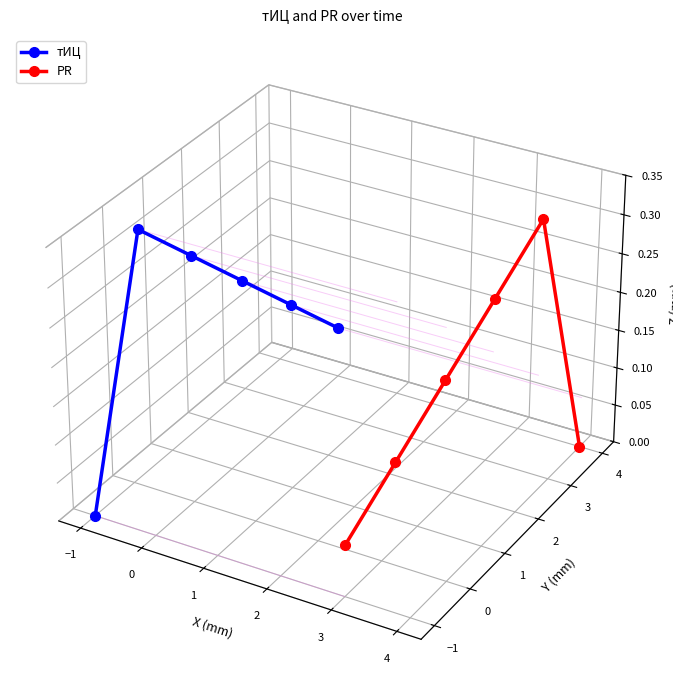

Which series has the largest total across all categories?

тИЦ